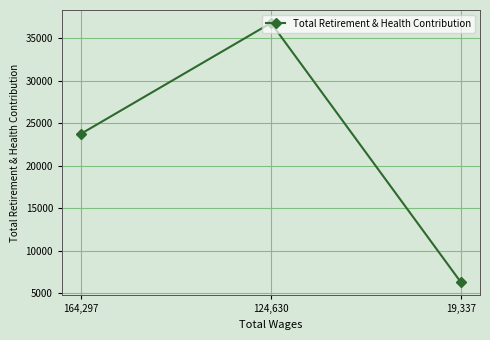

How many data points are less than 23786?

1